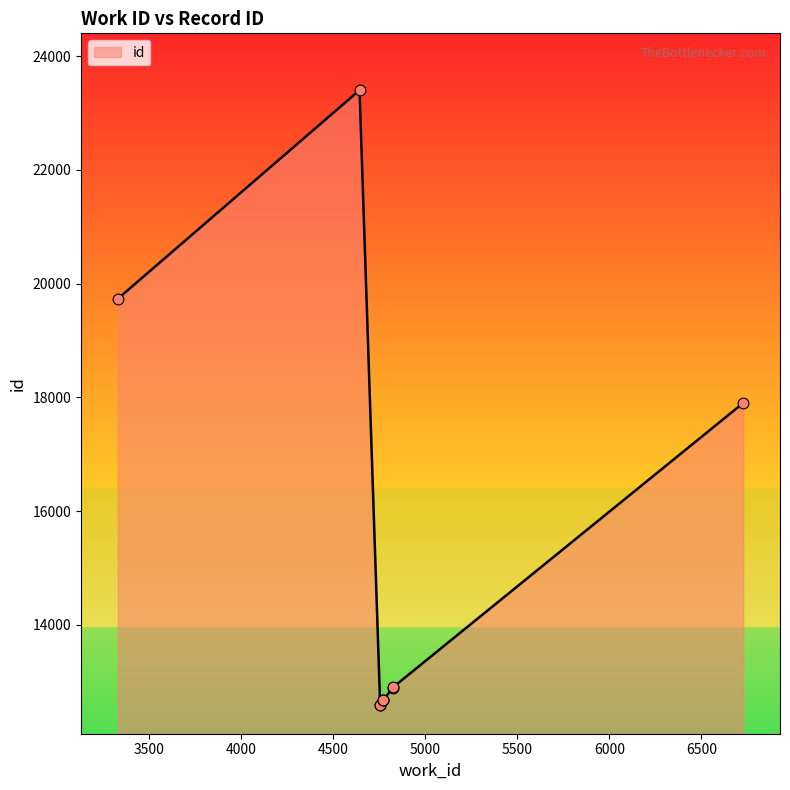

What is the smallest value displayed?

12585